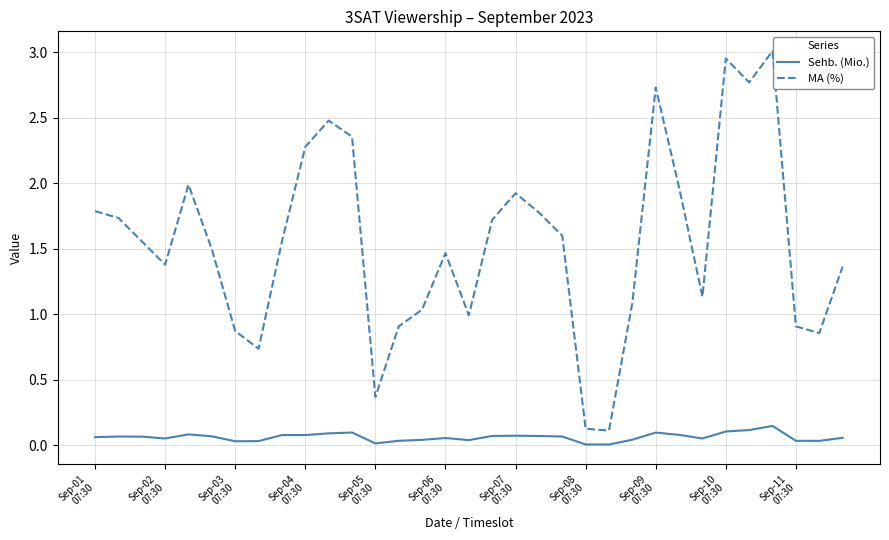

True or false: Sehb. (Mio.) and MA (%) intersect in this chart.

False